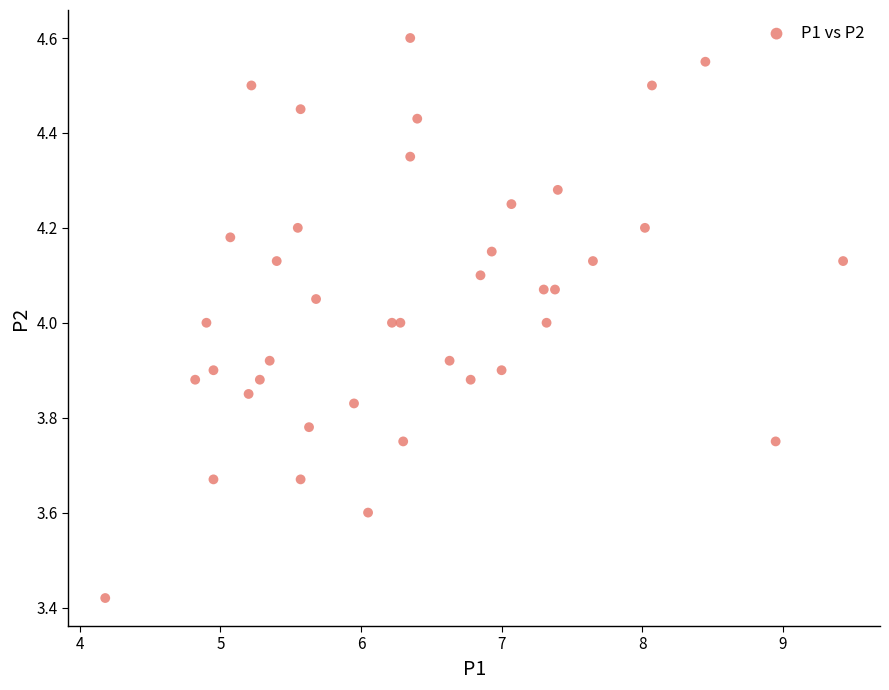

What is the range of Y values (max minus min)?

1.2